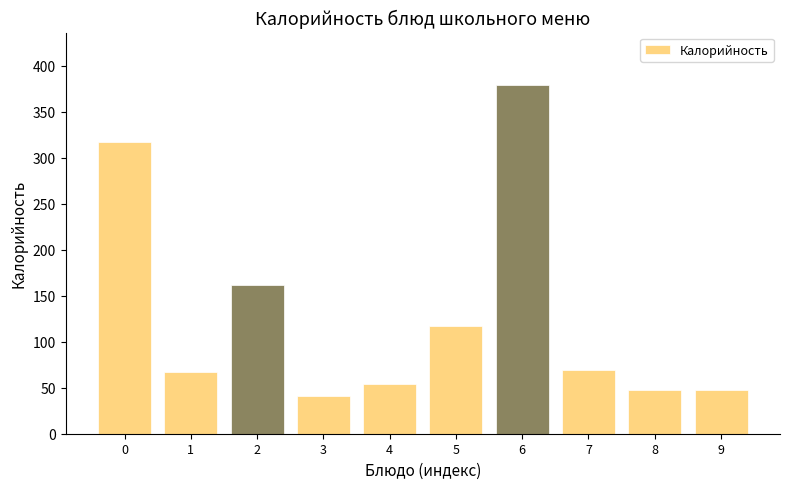

Reading left to right, what are all the values shown in this chart?

317	67	162	41	54	117	379	69	48	48